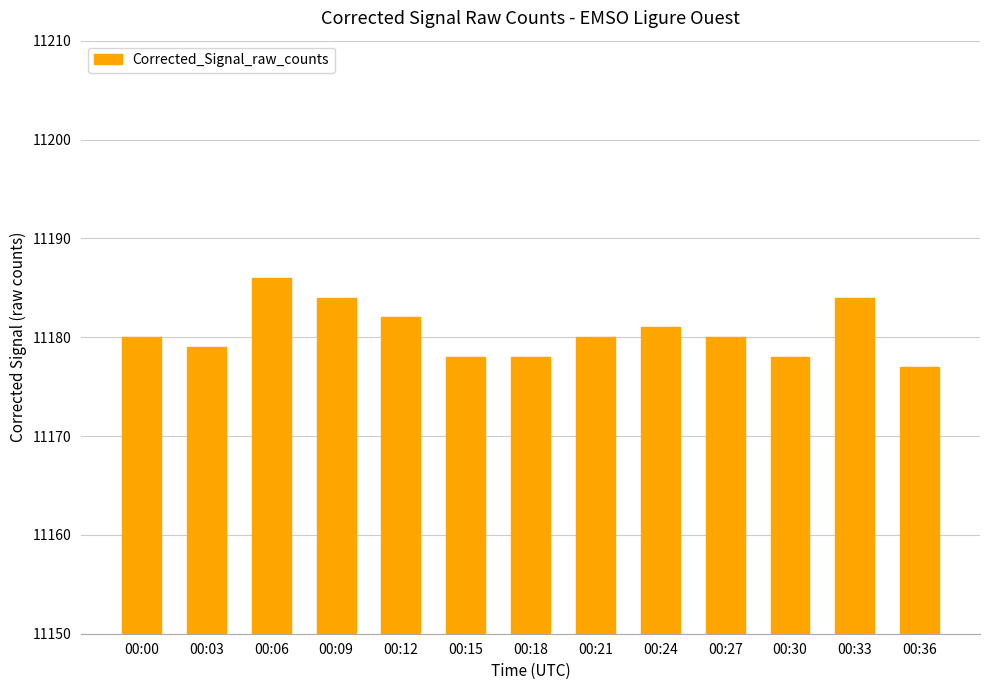

What is the change in value from 00:03 to 00:24?

+2